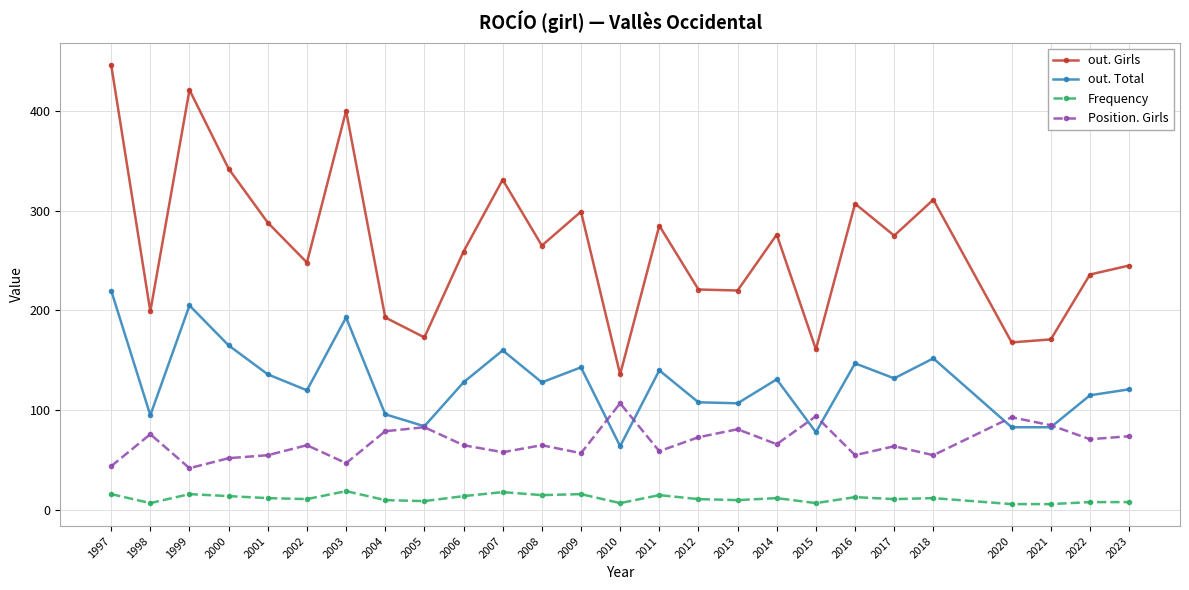

Does the chart display data point markers on the line(s)?

Yes